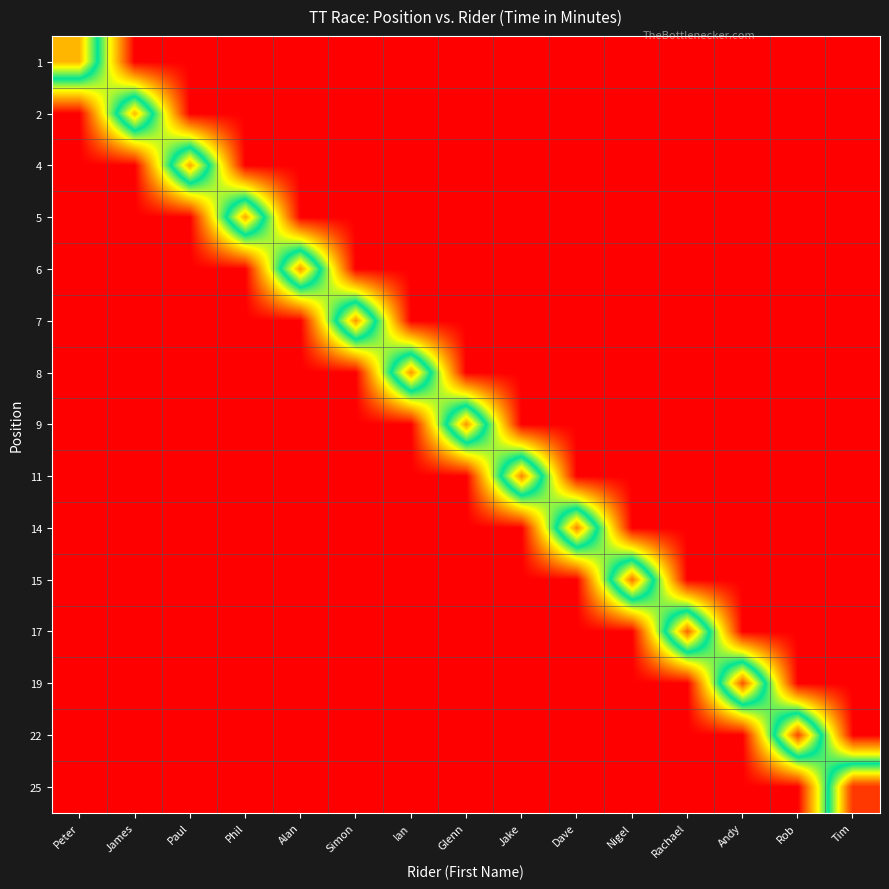

Count the number of data series in this chart.

15